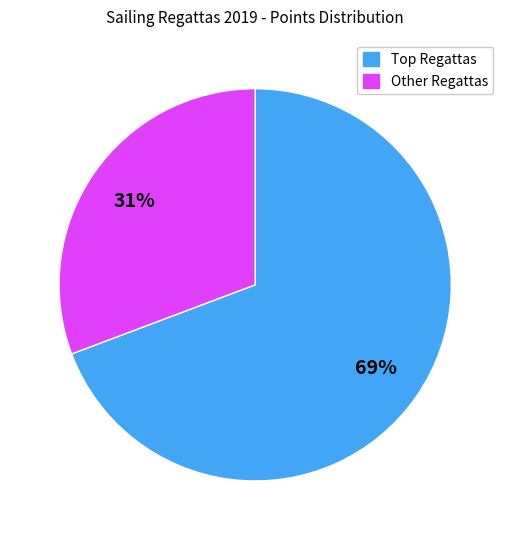

What is the smallest slice in the pie chart?

Other Regattas